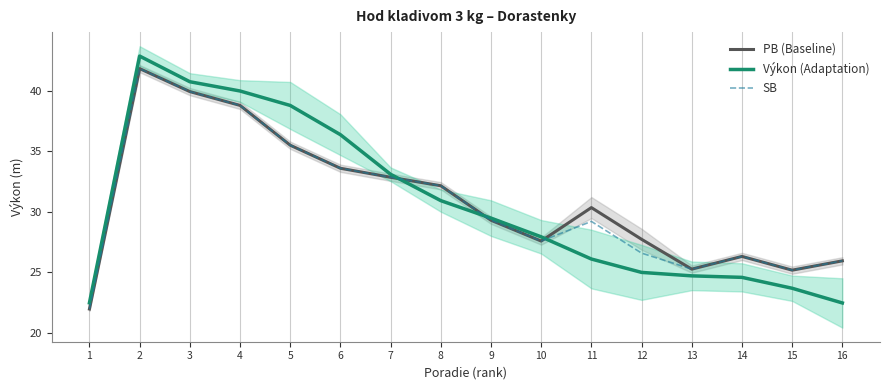

What is the average value of the SB series?

30.8